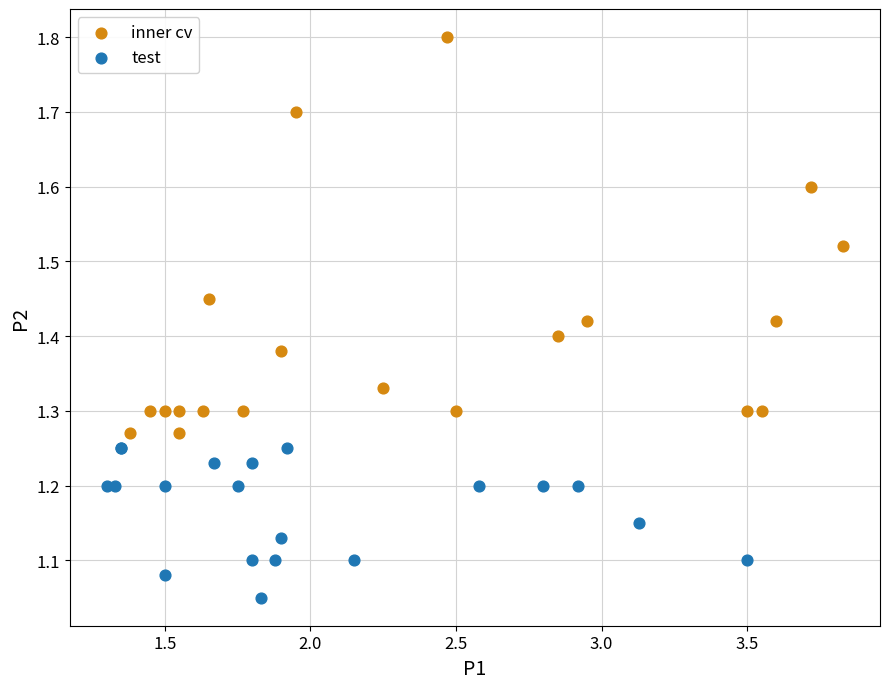

Which series has the widest spread of Y values?

inner cv